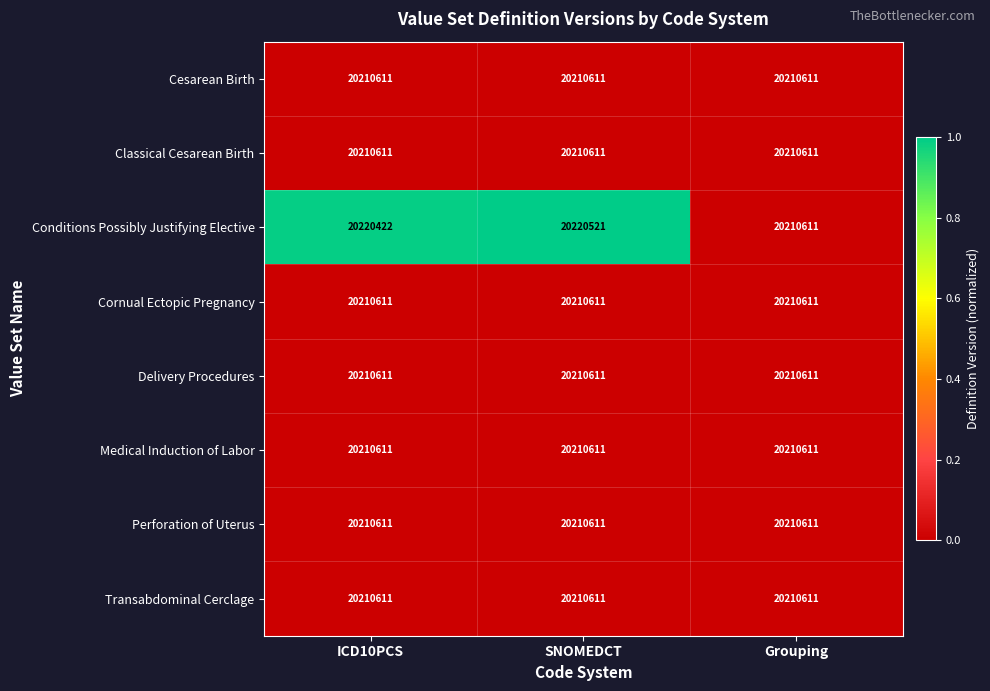

What is the total value across all series at ICD10PCS?

161694699